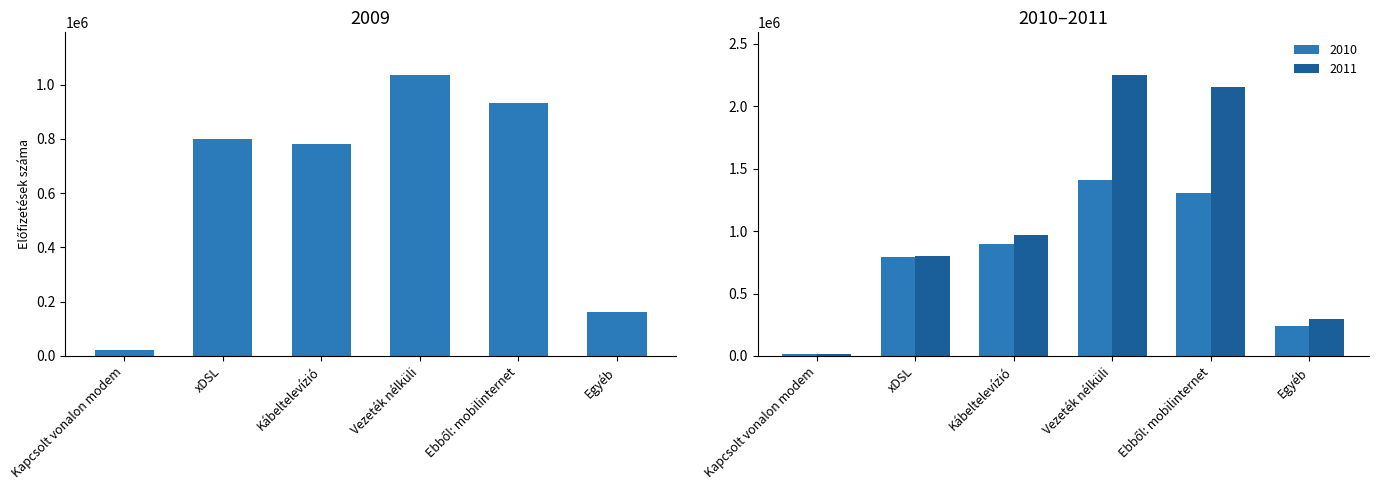

Reading right to left, list all the values displayed in this chart.

2009: Egyéb=161799	Ebből: mobilinternet=933000	Vezeték nélküli=1036898	Kábeltelevízió=782430	xDSL=800013	Kapcsolt vonalon modem=22403
2010: Egyéb=236454	Ebből: mobilinternet=1306912	Vezeték nélküli=1407039	Kábeltelevízió=893177	xDSL=789657	Kapcsolt vonalon modem=15137
2011: Egyéb=292386	Ebből: mobilinternet=2154842	Vezeték nélküli=2254948	Kábeltelevízió=970499	xDSL=801165	Kapcsolt vonalon modem=13527